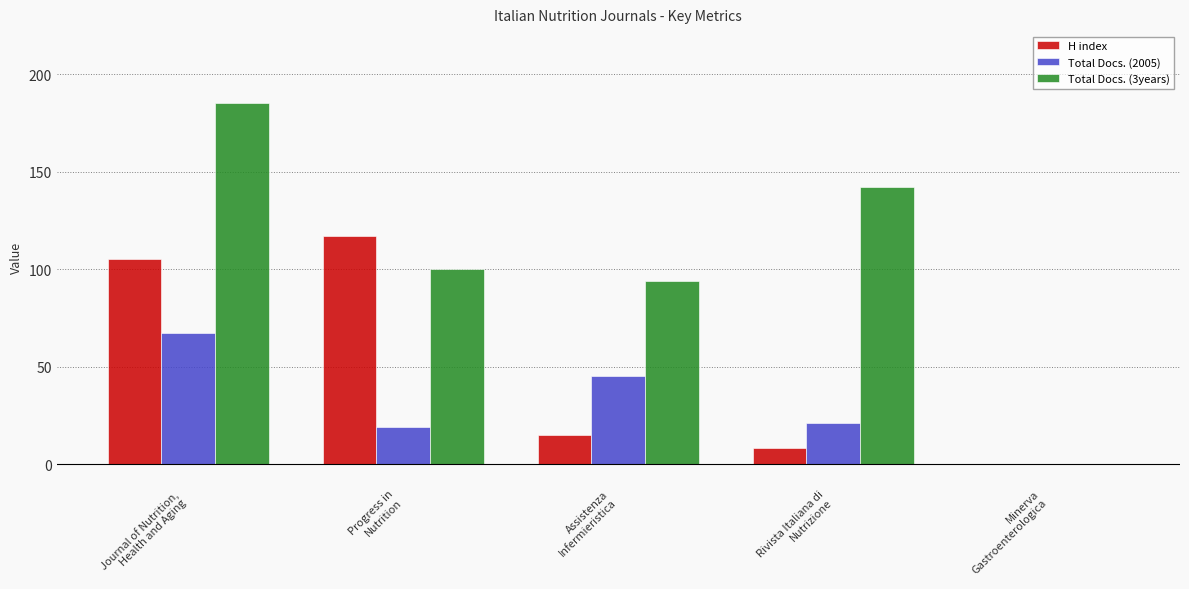

Reading left to right, extract all data points from this chart.

H index: Journal of Nutrition,
Health and Aging=105	Progress in
Nutrition=117	Assistenza
Infermieristica=15	Rivista Italiana di
Nutrizione=8	Minerva
Gastroenterologica=0
Total Docs. (2005): Journal of Nutrition,
Health and Aging=67	Progress in
Nutrition=19	Assistenza
Infermieristica=45	Rivista Italiana di
Nutrizione=21	Minerva
Gastroenterologica=0
Total Docs. (3years): Journal of Nutrition,
Health and Aging=185	Progress in
Nutrition=100	Assistenza
Infermieristica=94	Rivista Italiana di
Nutrizione=142	Minerva
Gastroenterologica=0